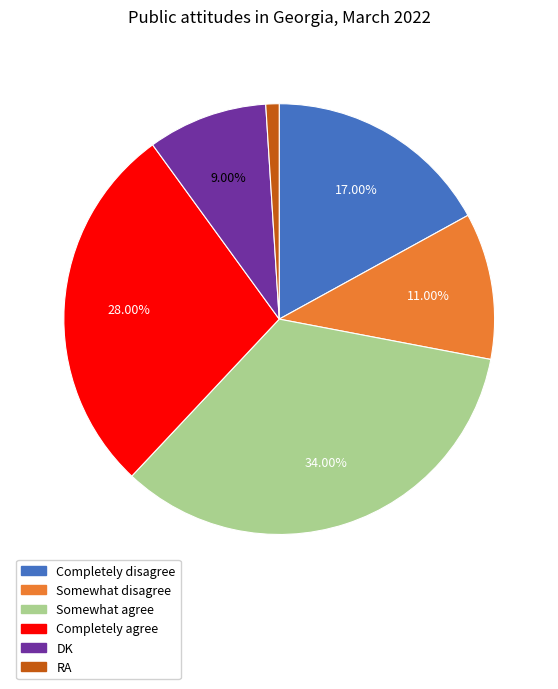

To the nearest percent, what is the difference between the largest and smallest slice percentages?

33%